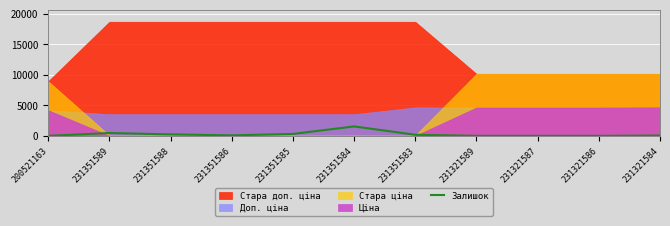

What is the label of the 9th point from the left?

231321587